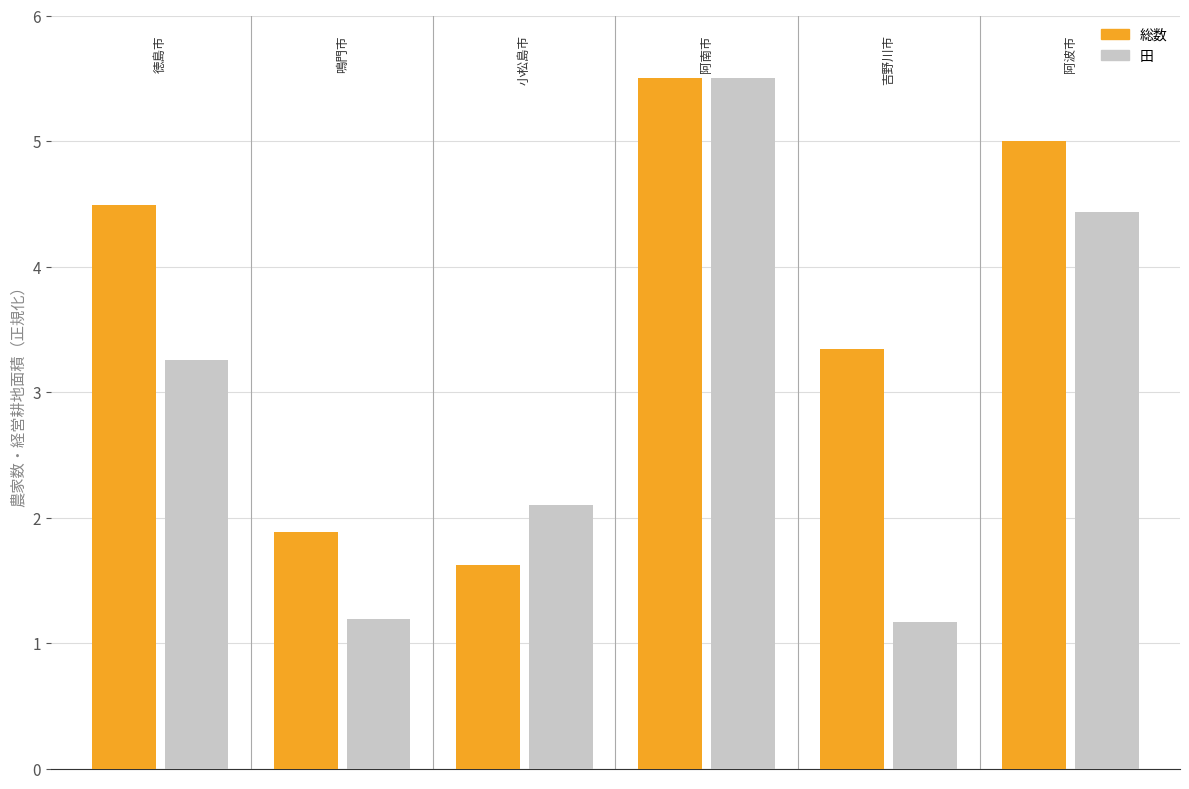

List the series in order of their overall mean, highest first.

総数, 田